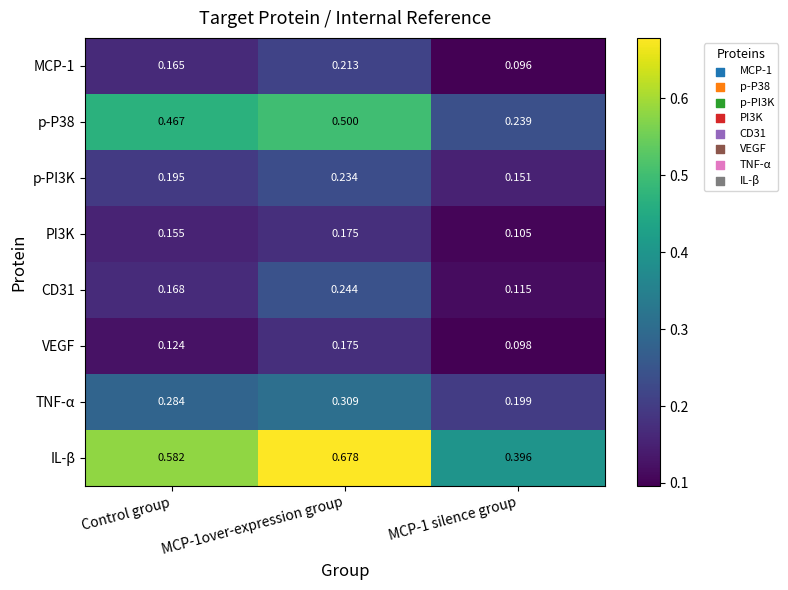

Which series has the largest total across all categories?

IL-β